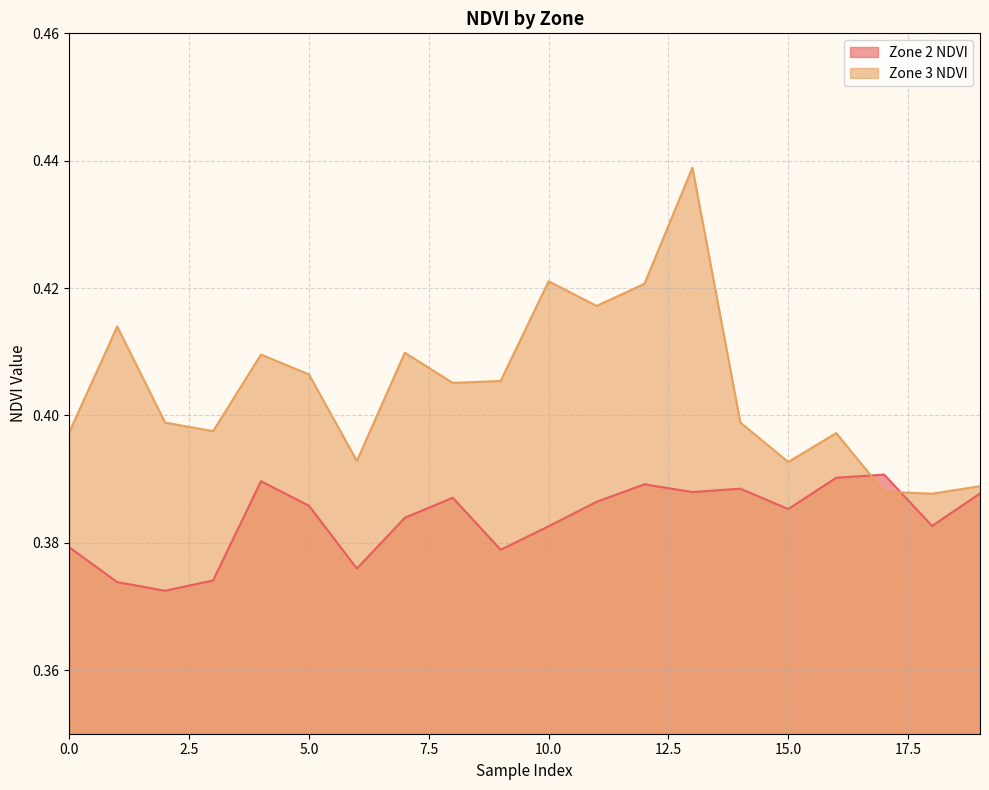

What is the sum of the Zone 3 NDVI values at 15 and 16?

0.8